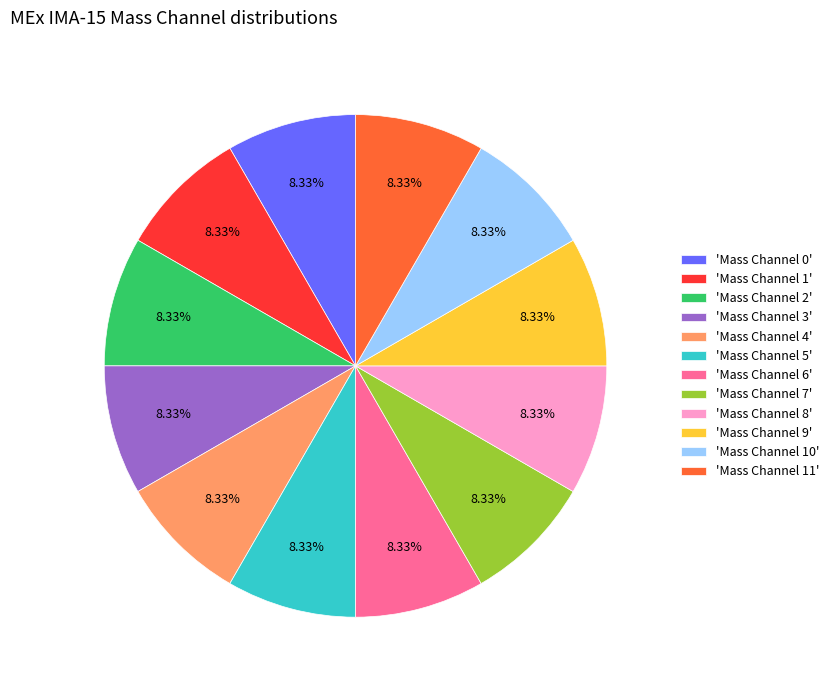

What is the ratio of the value at 'Mass Channel 8' to the value at 'Mass Channel 3'?

1.0